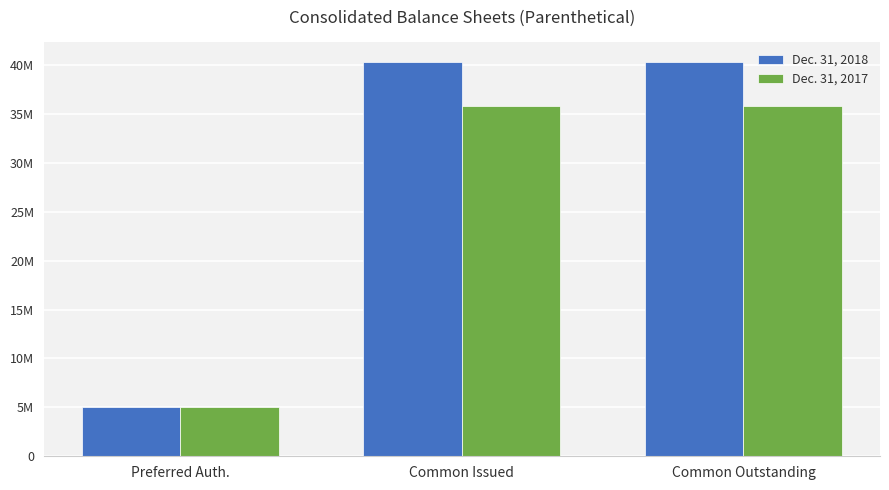

Is the value of Dec. 31, 2017 at Preferred Auth. greater than the value of Dec. 31, 2018 at Common Issued?

No